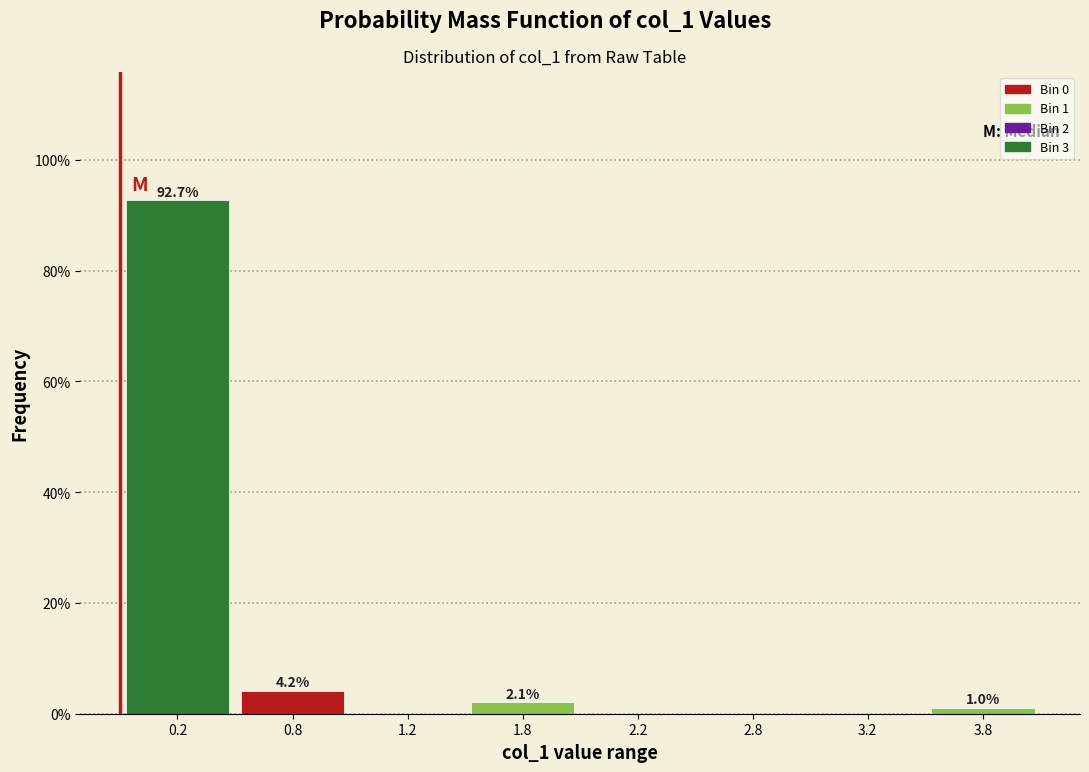

Reading left to right, what are all the values shown in this chart?

0.2=92.7	0.8=4.2	1.2=0.0	1.8=2.1	2.2=0.0	2.8=0.0	3.2=0.0	3.8=1.0